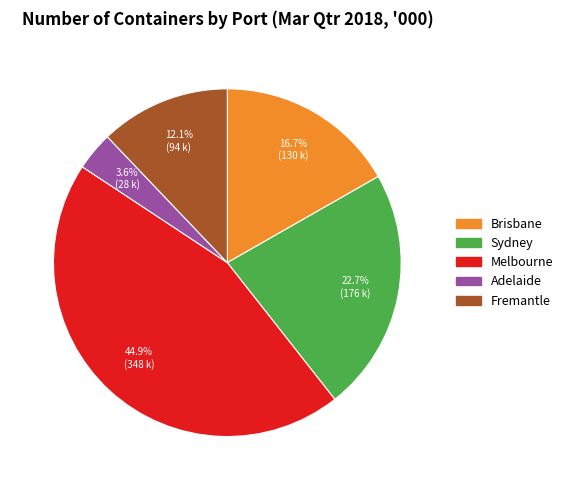

To the nearest percent, what is the combined percentage of Brisbane and Melbourne?

62%